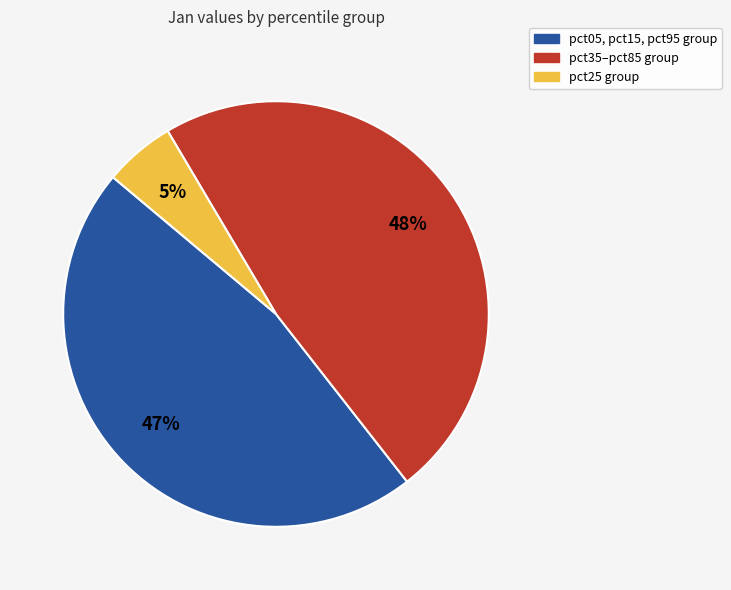

How many segments does this pie chart have?

3